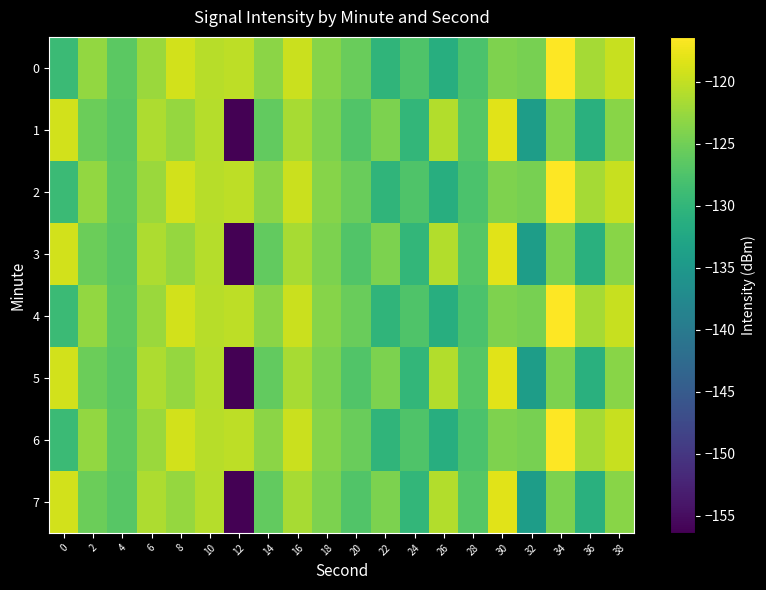

Which series changed the most between 12 and 22?

1